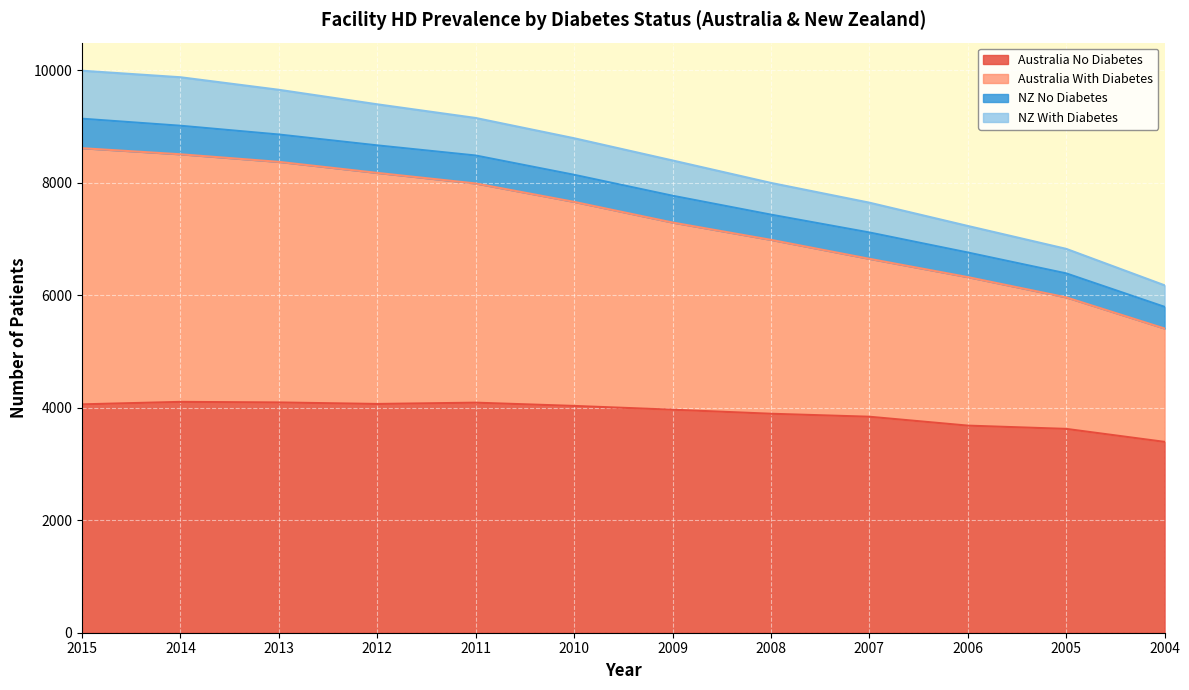

Is the value of Australia With Diabetes at 2014 greater than the value of Australia No Diabetes at 2009?

Yes